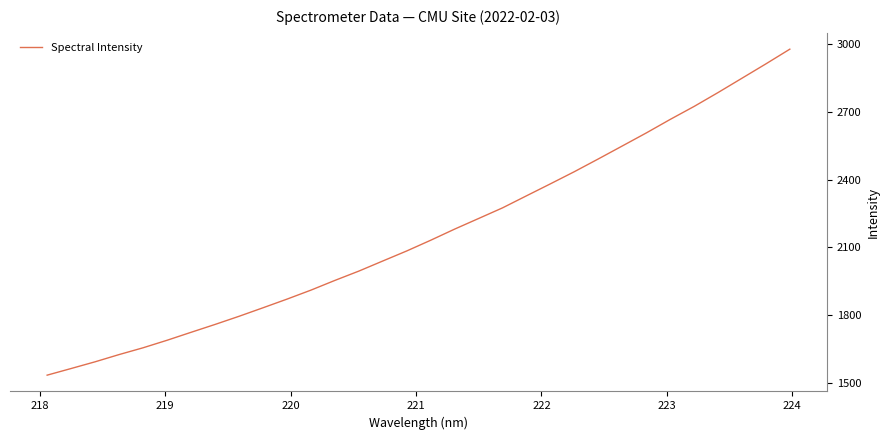

True or false: the data has more than 2 interior local peaks.

False